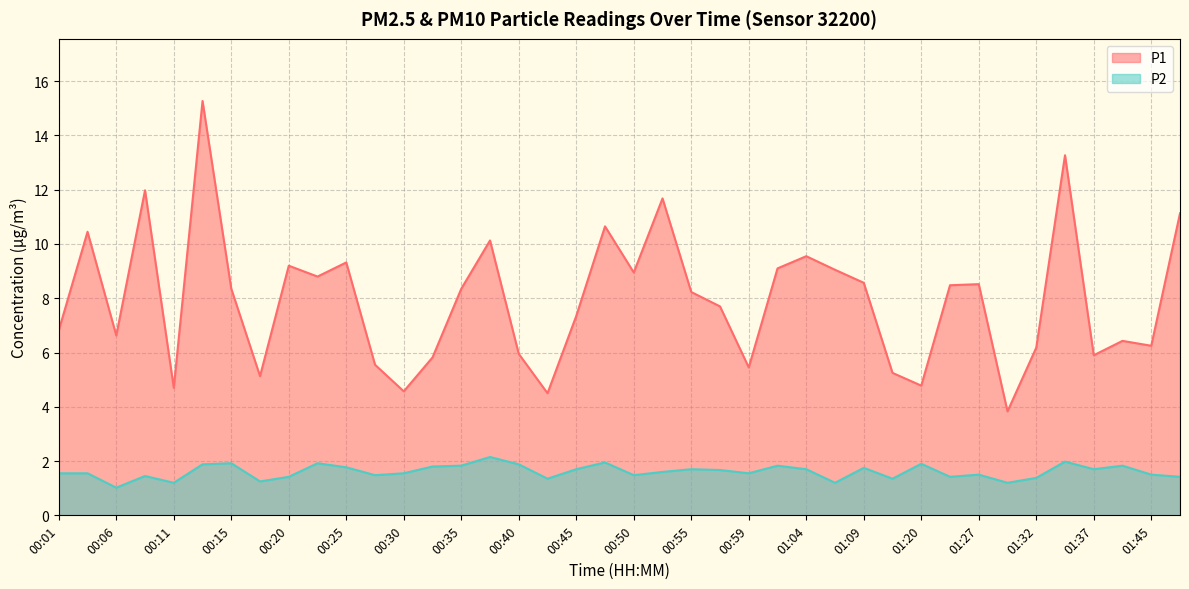

Is it true that P2 equals 1.4 at 01:25?

True